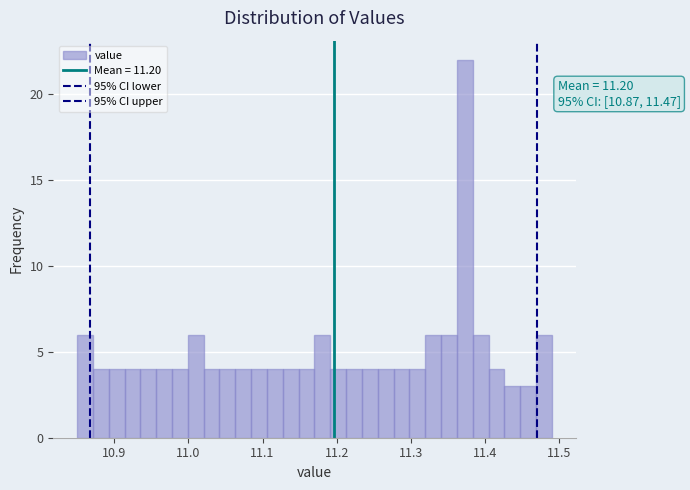

Around what value on the x-axis is the tallest bar? Give the approximate position of its centre, as read against the axis.

11.37